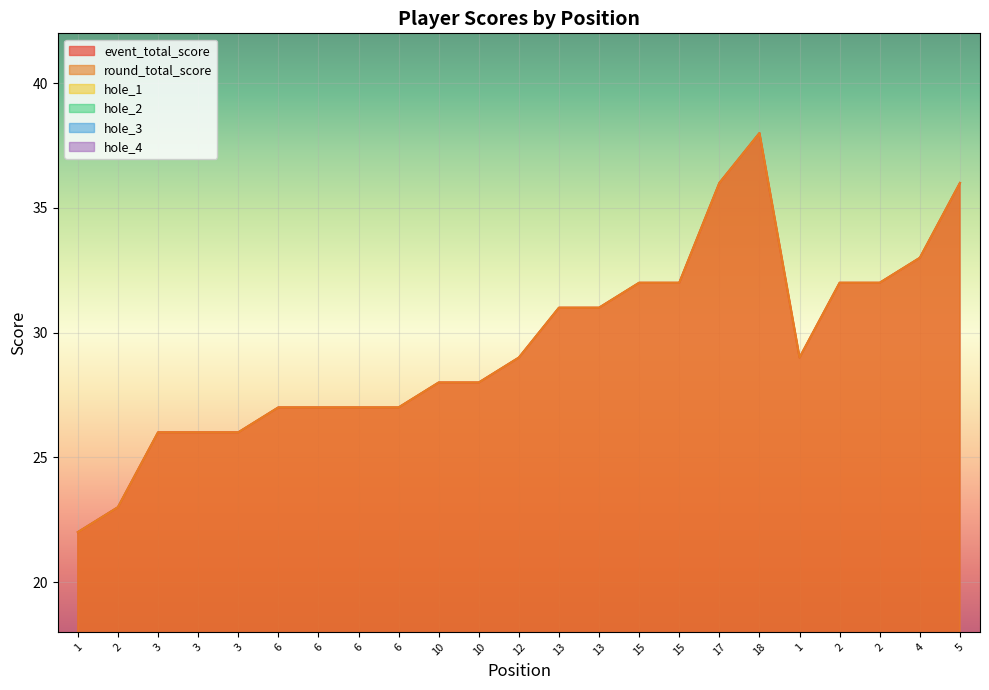

True or false: hole_2 has more than 1 interior local peaks.

True